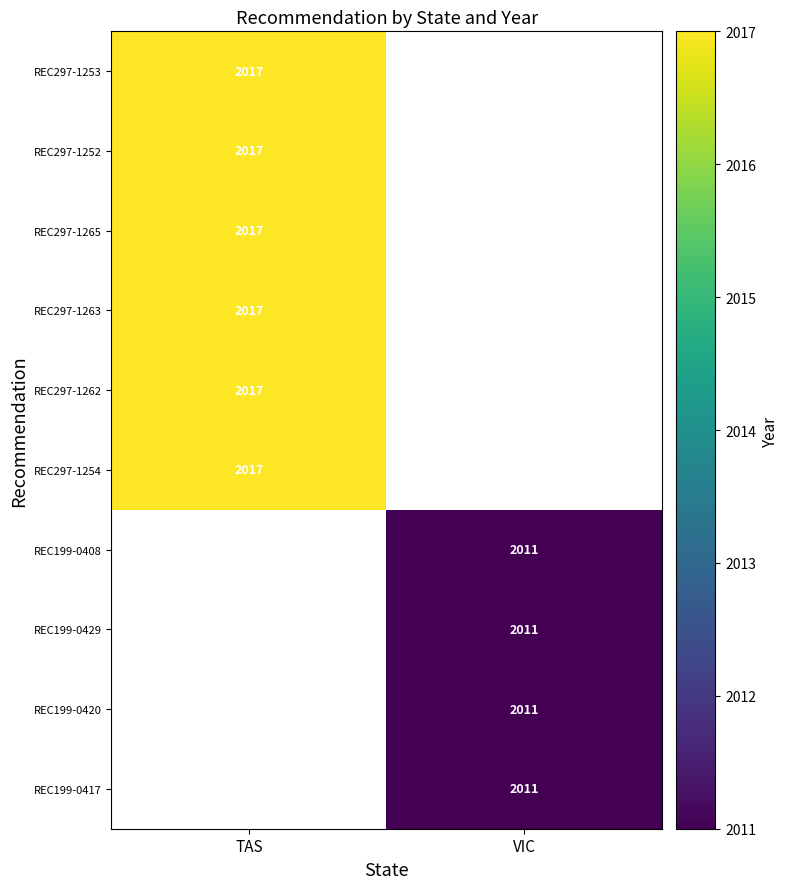

Which category has the highest value across all series?

TAS